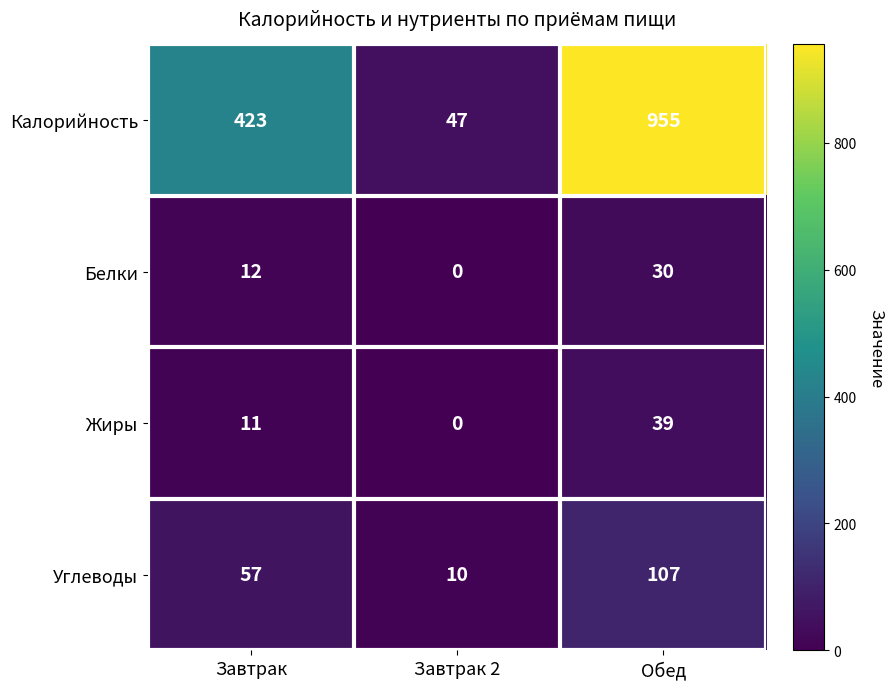

Which series has the largest total across all categories?

Калорийность